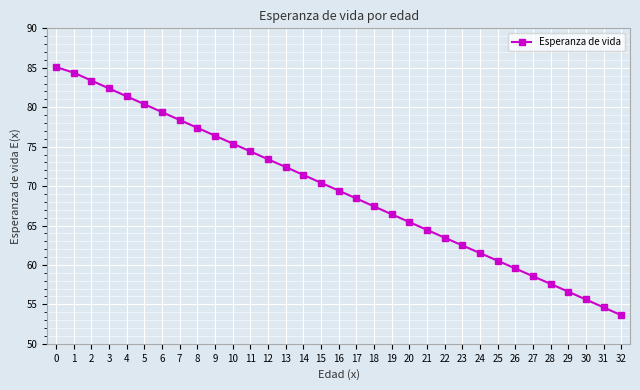

What value does the data have at 24?

61.5